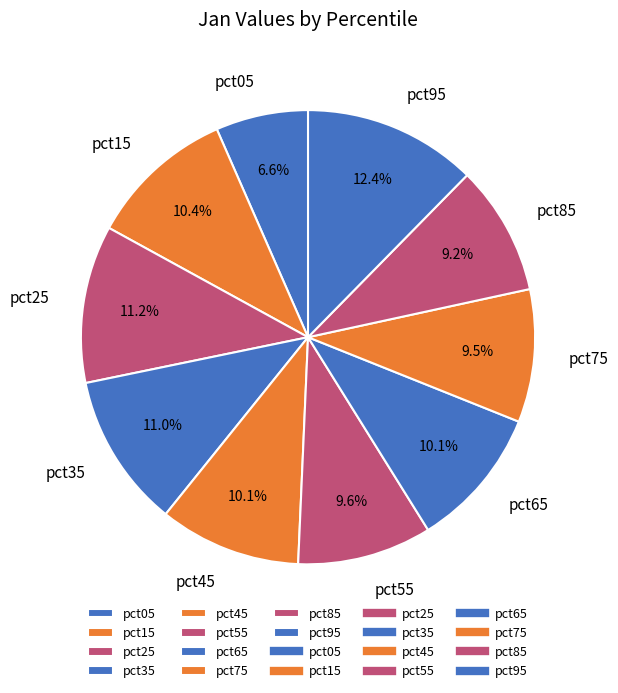

Between pct15 and pct55, which is larger?

pct15